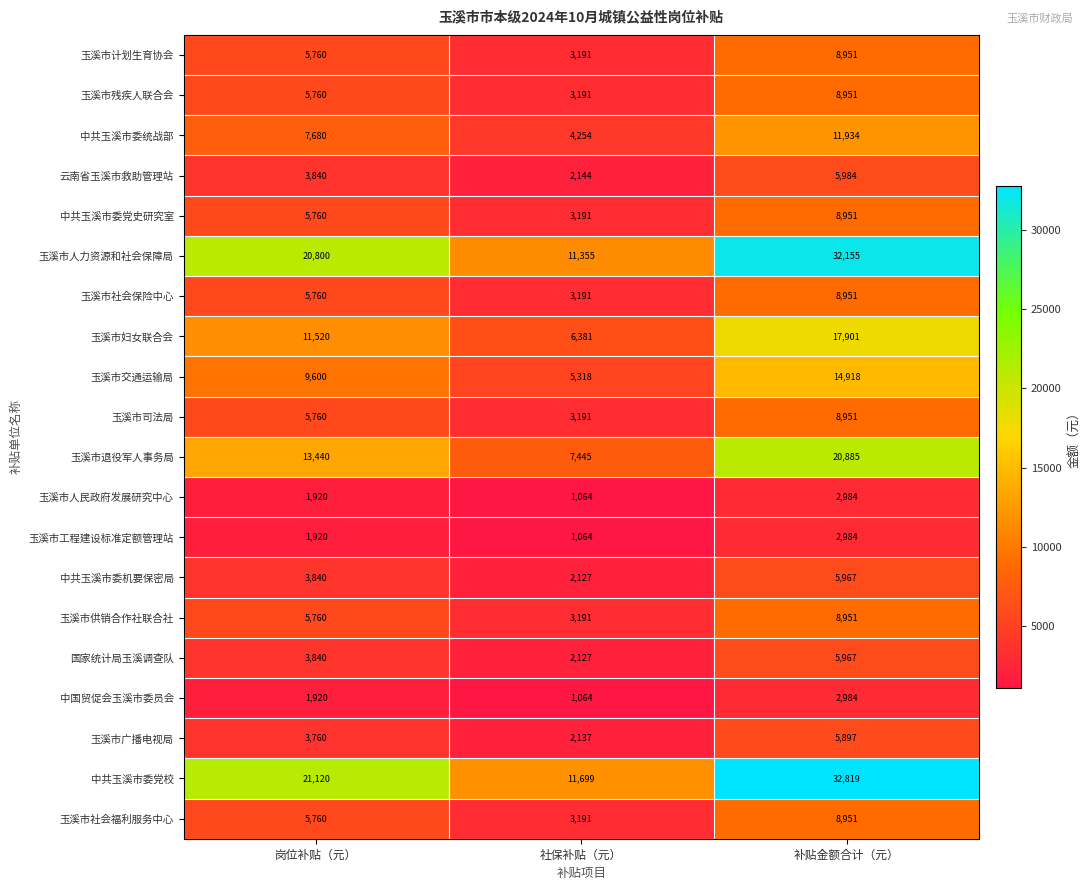

Is it true that 玉溪市人民政府发展研究中心 equals 1064 at 社保补贴（元）?

True